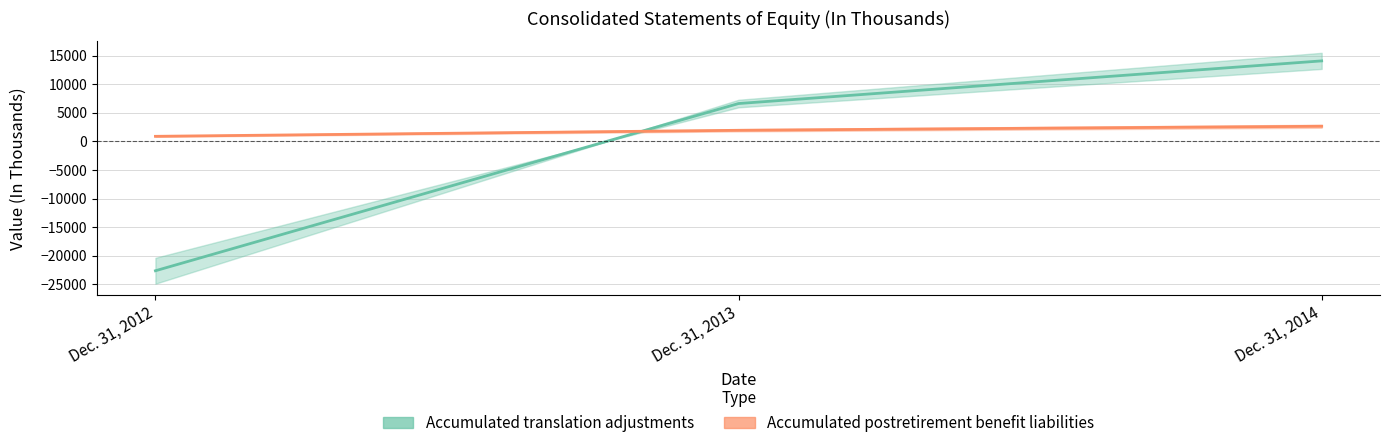

At which label does Accumulated translation adjustments first exceed 6621?

Dec. 31, 2014